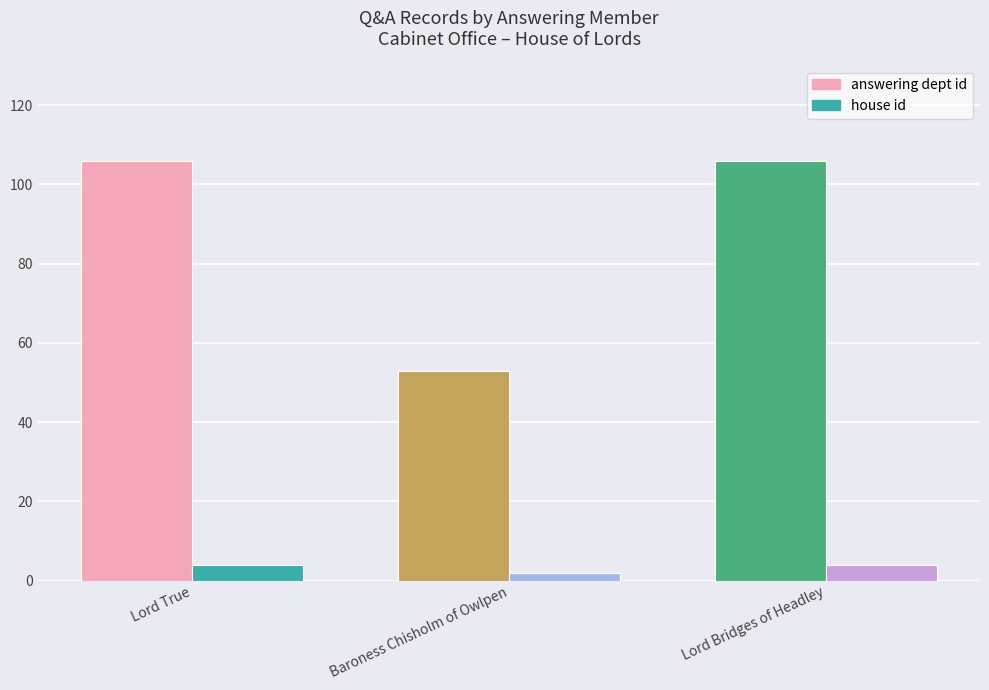

What is the lowest value of the answering dept id series?

53